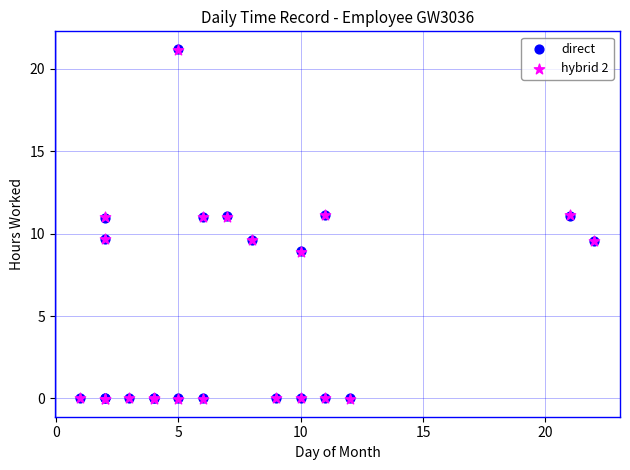

What are all the series names shown in the legend?

direct, hybrid 2